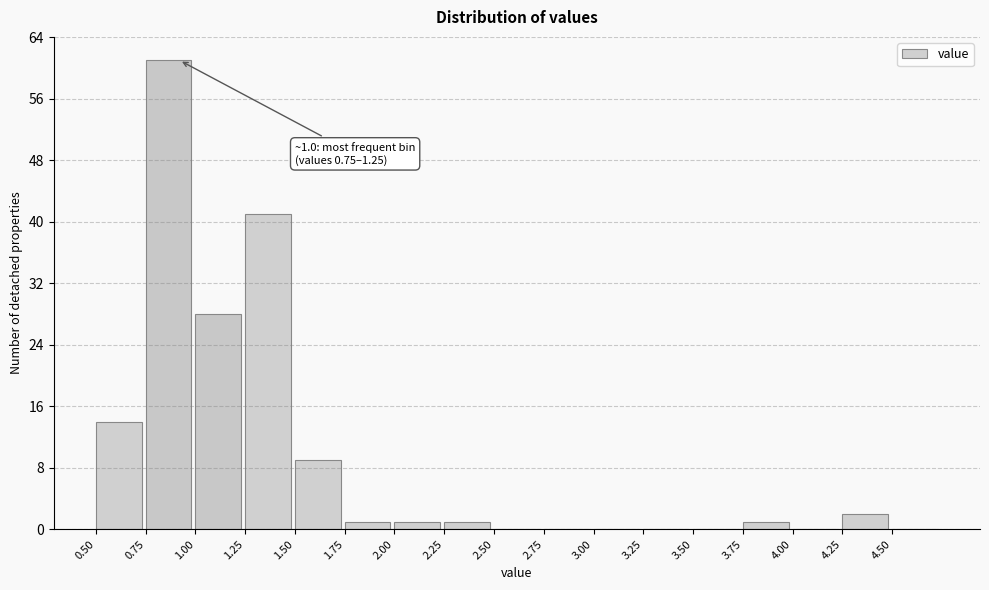

Which range on the x-axis has the tallest bar?

0.75 to 1.00